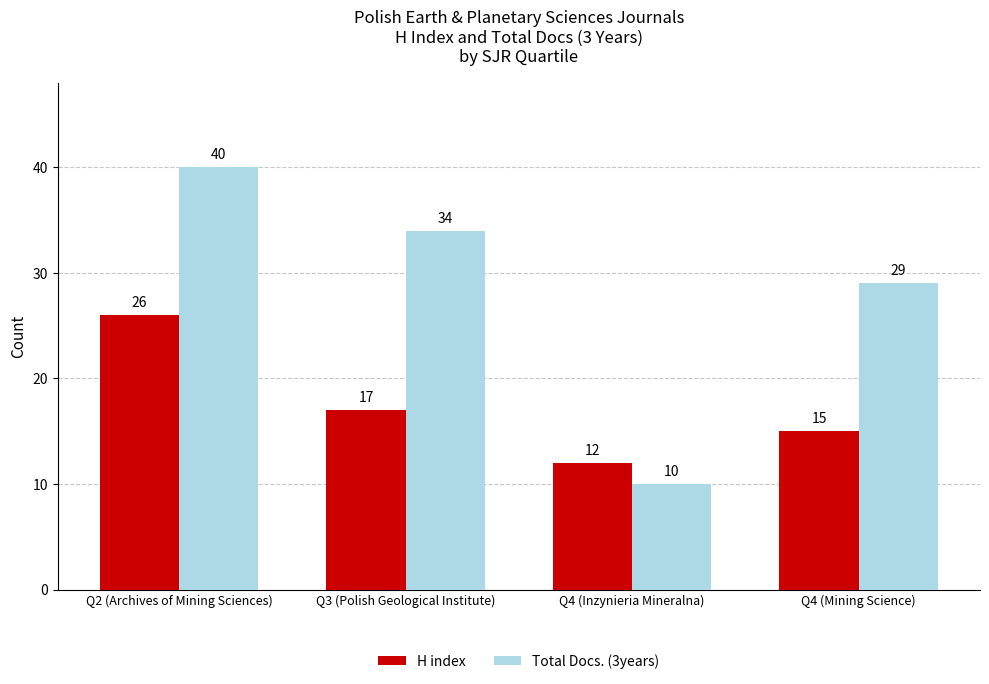

Which series has the largest total across all categories?

Total Docs. (3years)